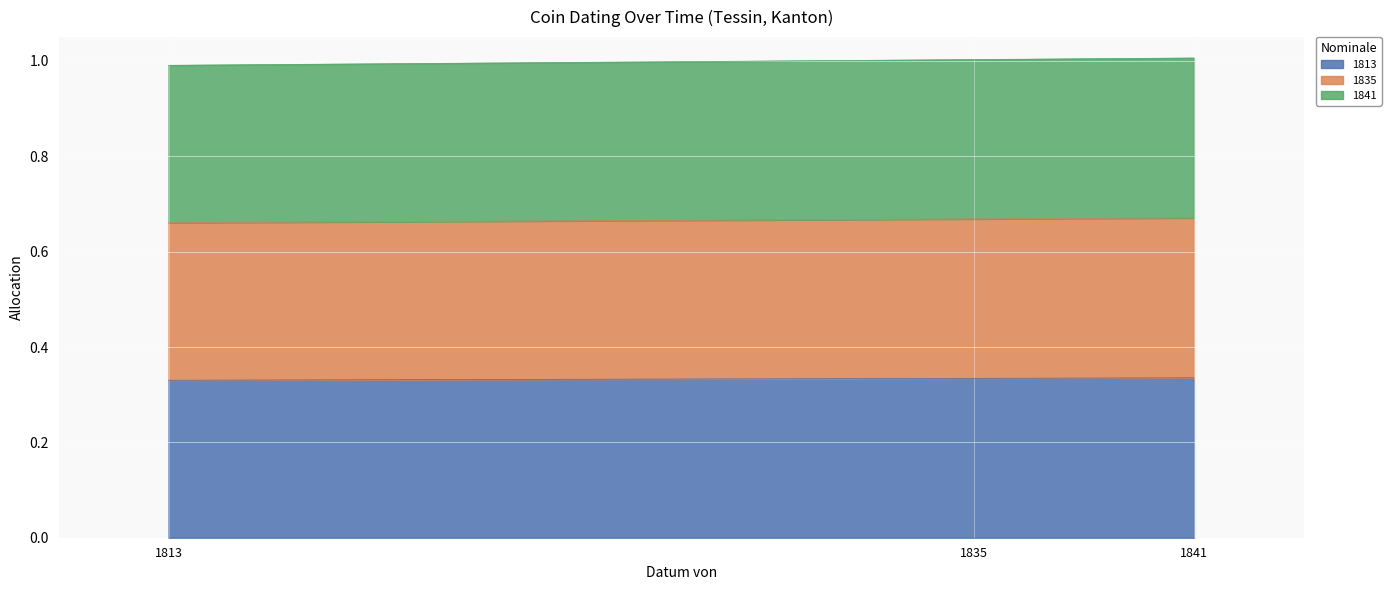

What is the value of the 3rd point from the left?

1.0